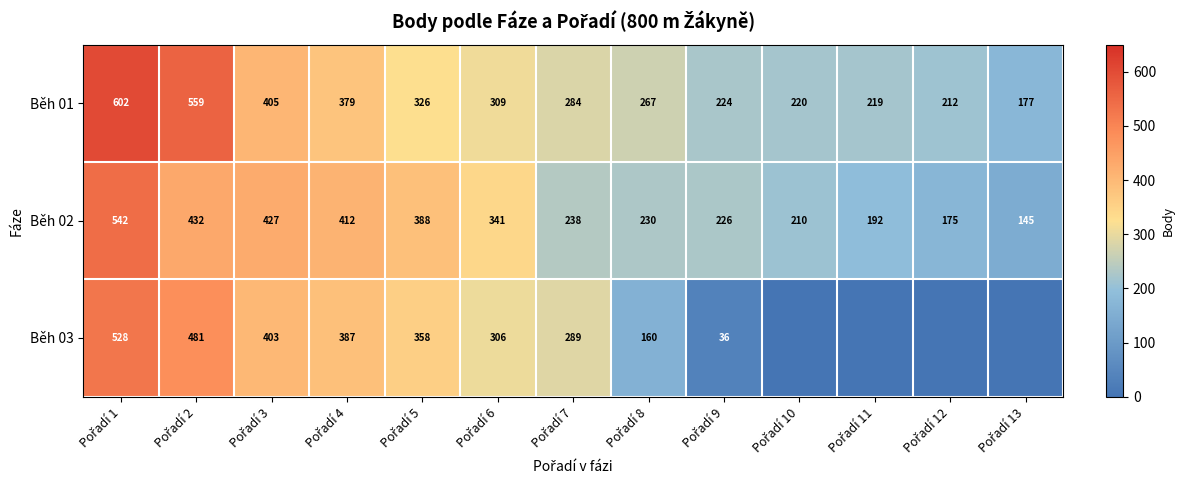

Count the number of data series in this chart.

3